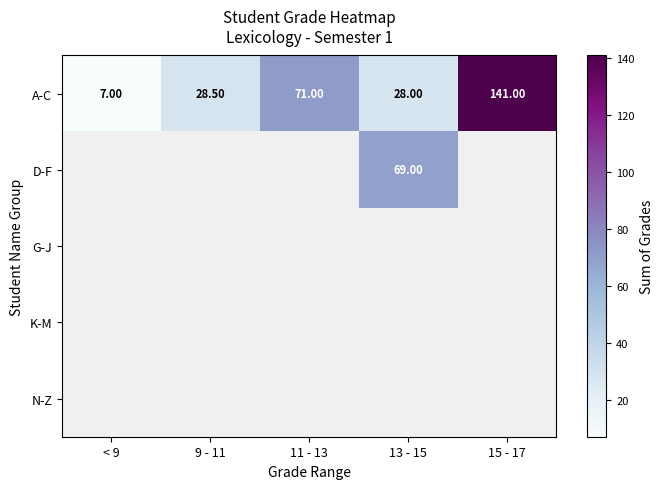

What is the sum of the A-C values at < 9 and 9 - 11?

35.5